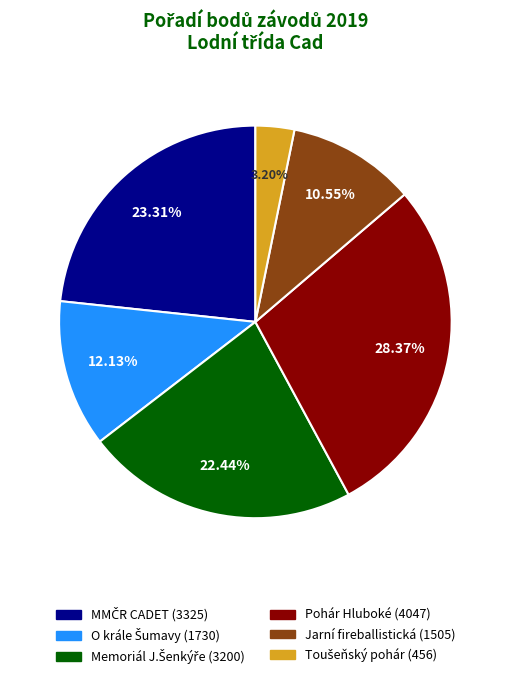

Count the number of slices in the pie.

6